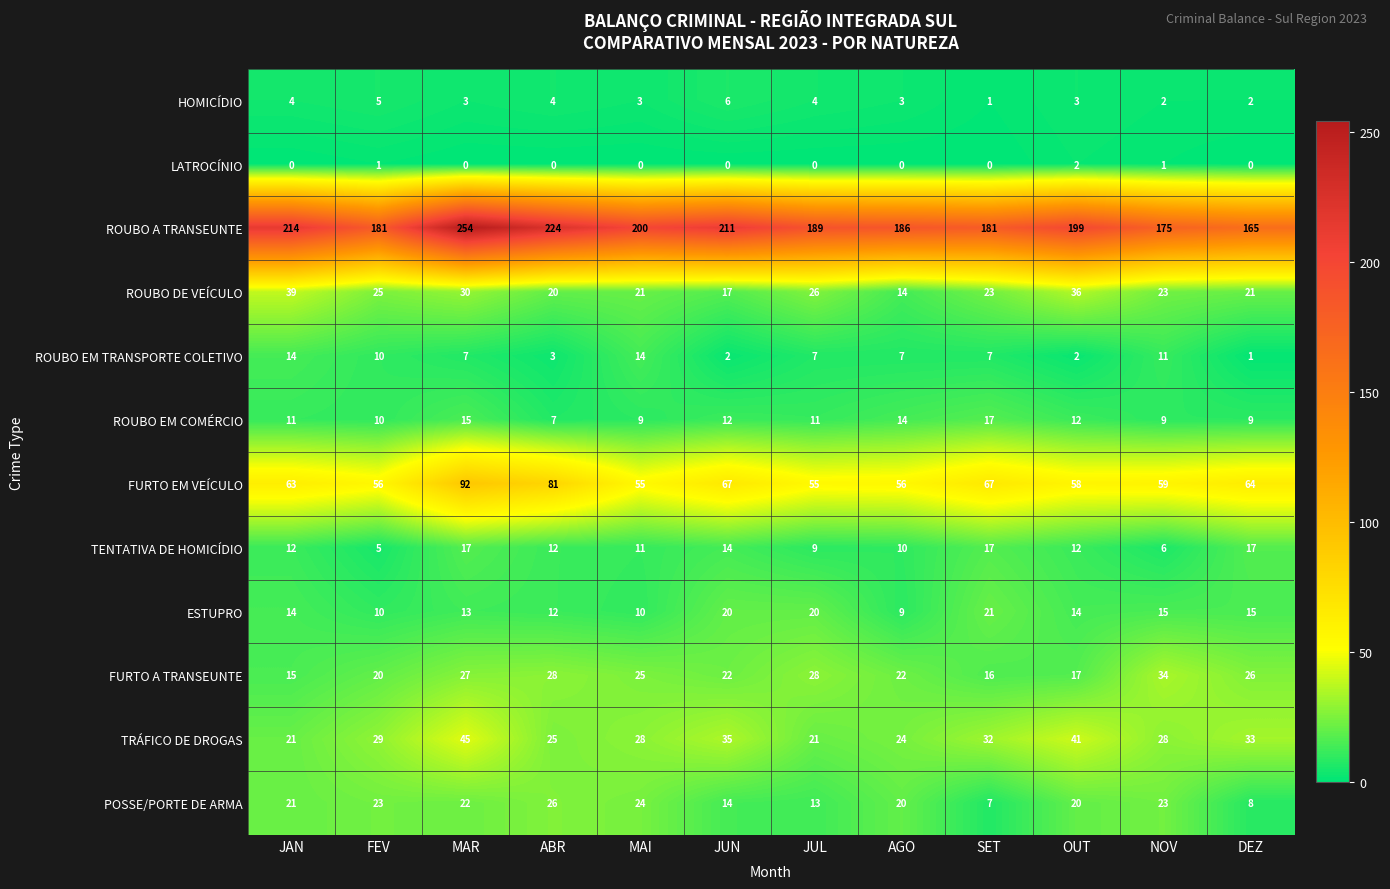

What is the highest value of the ROUBO EM COMÉRCIO series?

17